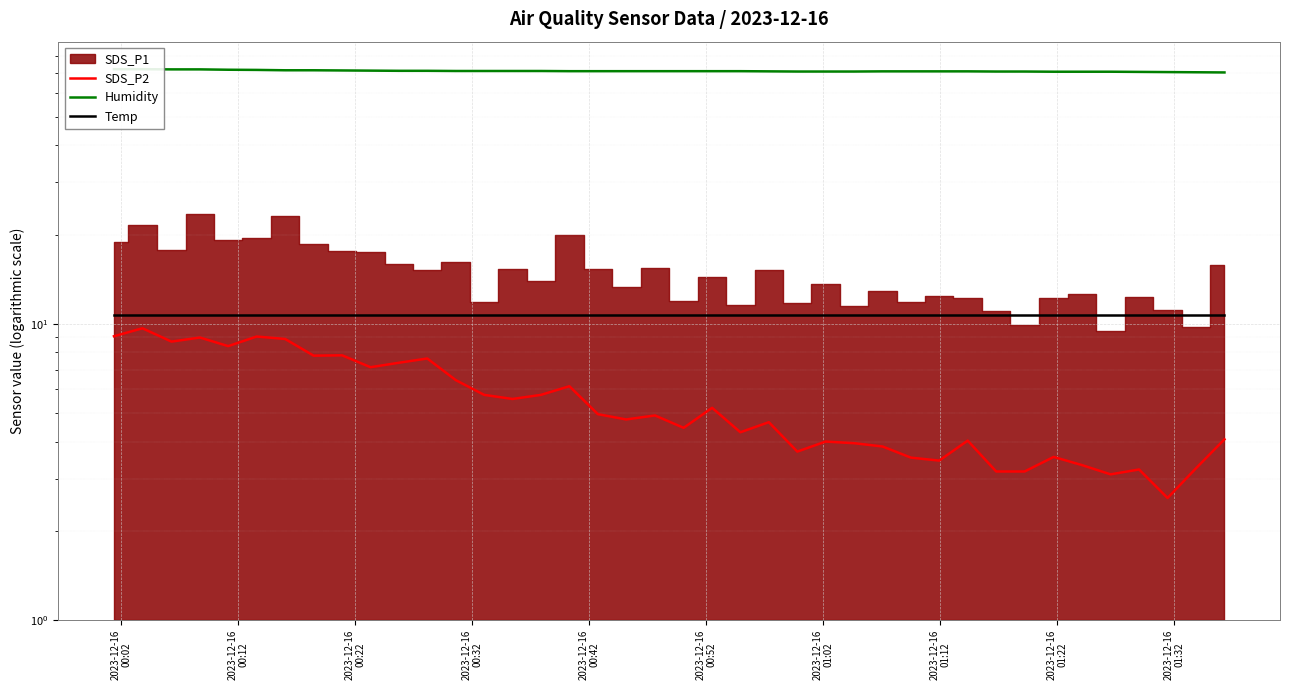

Which category has the highest value in the Temp series?

2023-12-16
00:02